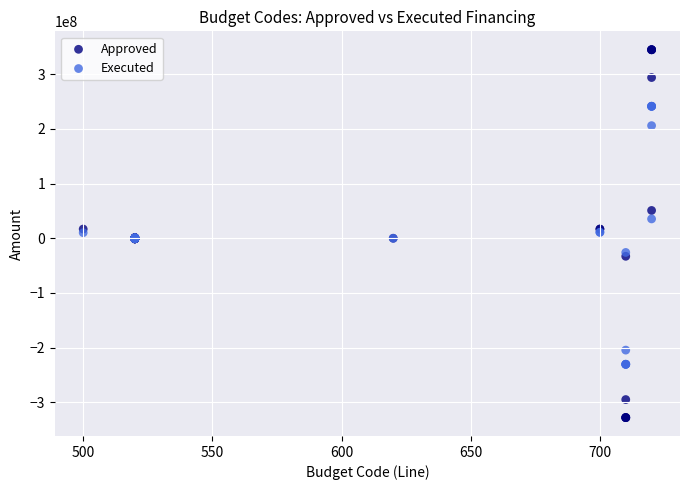

What are all the series names shown in the legend?

Approved, Executed